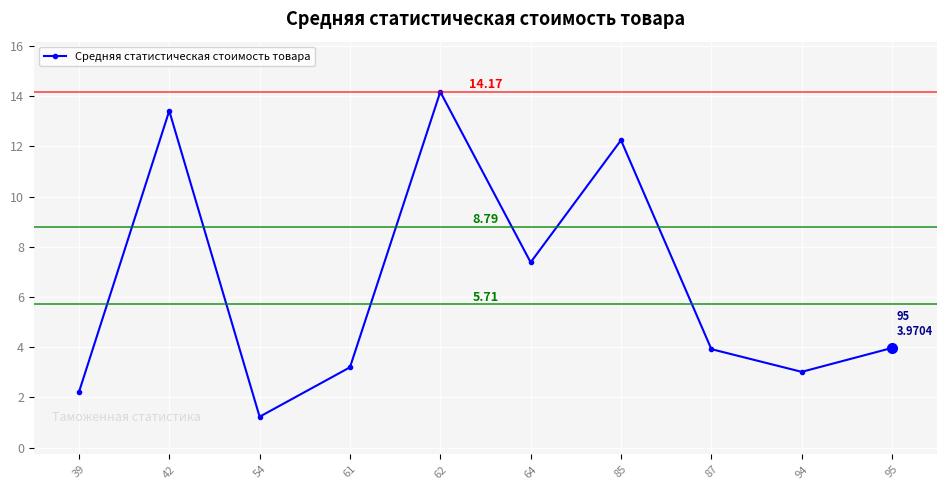

What is the value of the 7th point from the left?

12.2